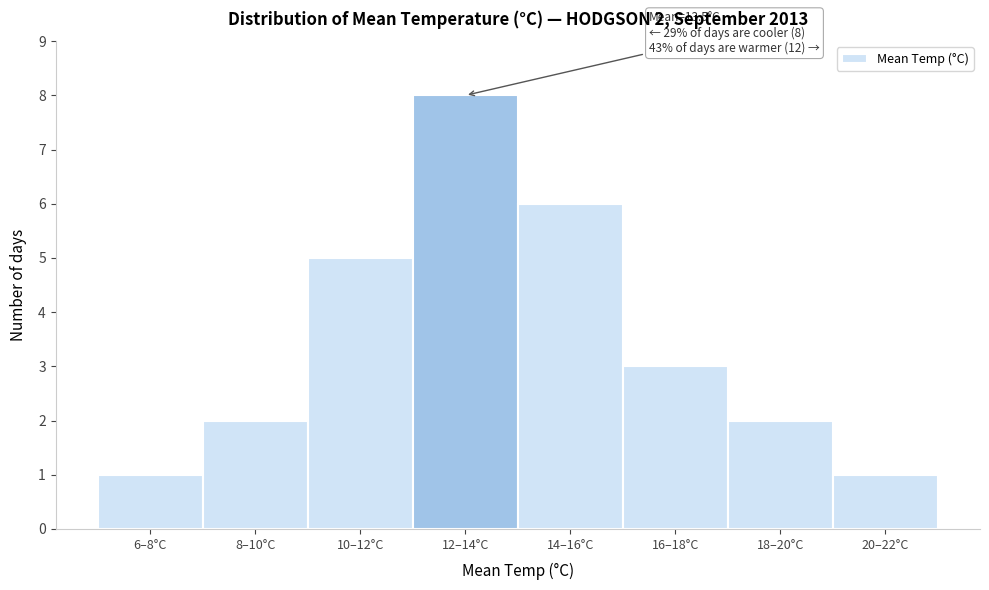

Reading right to left, what are all the values shown in this chart?

20–22°C=1	18–20°C=2	16–18°C=3	14–16°C=6	12–14°C=8	10–12°C=5	8–10°C=2	6–8°C=1